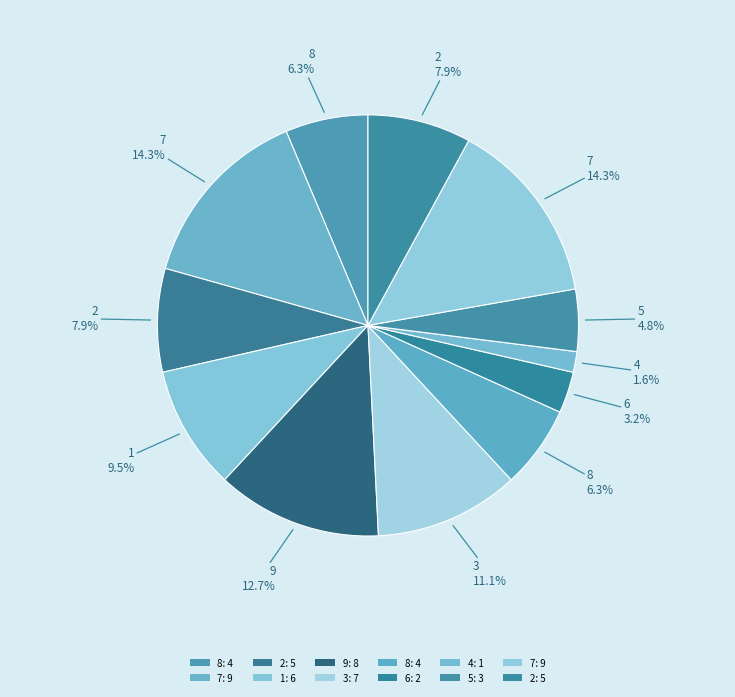

Does any single category account for the majority?

No